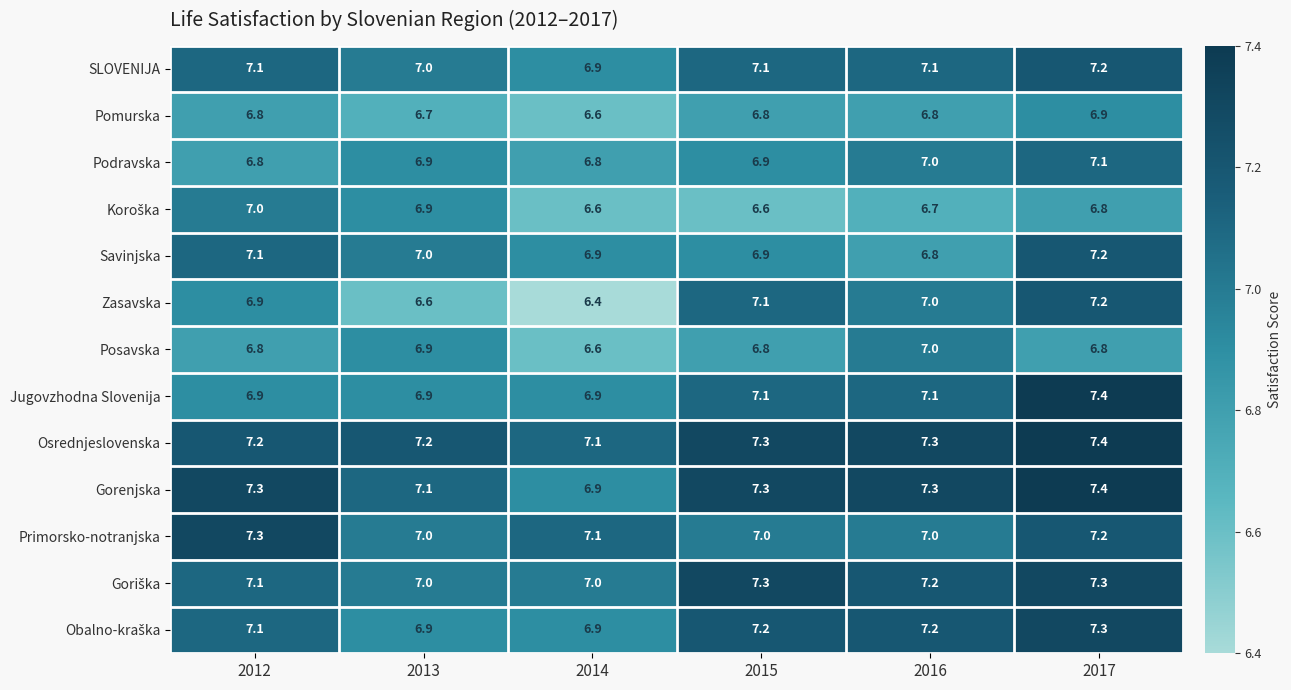

What is the difference between the second highest and minimum values in the Zasavska series?

0.7